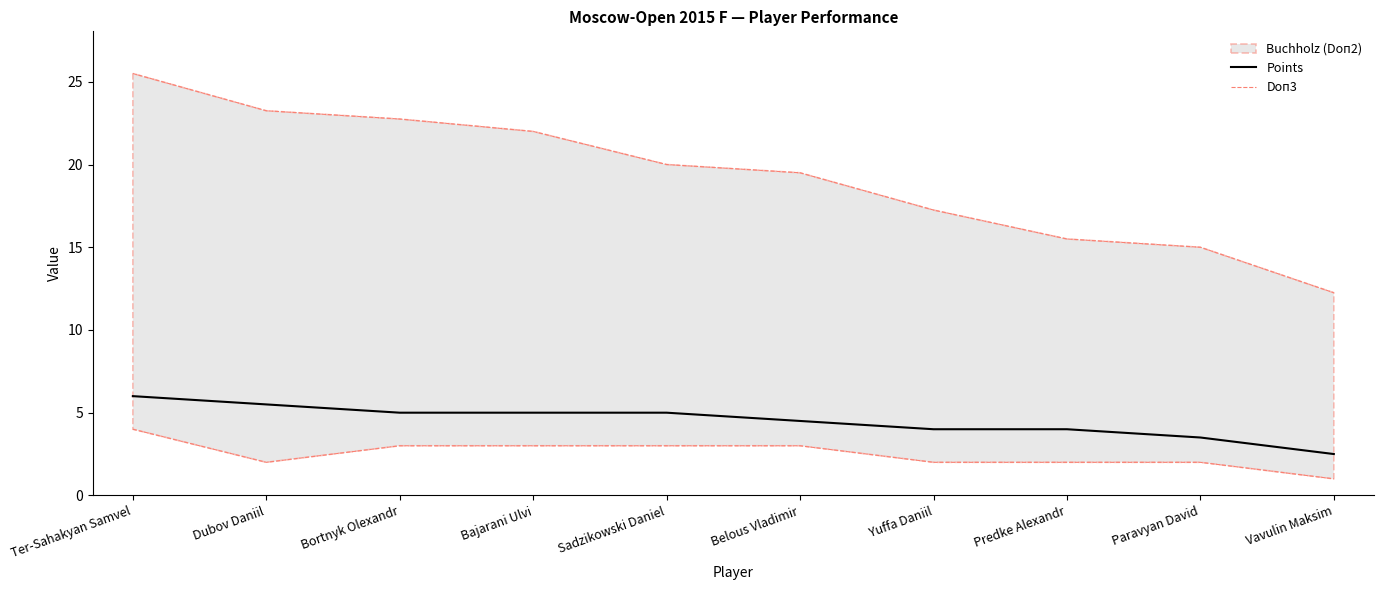

Is it true that Points equals 0.9 at Vavulin Maksim?

False